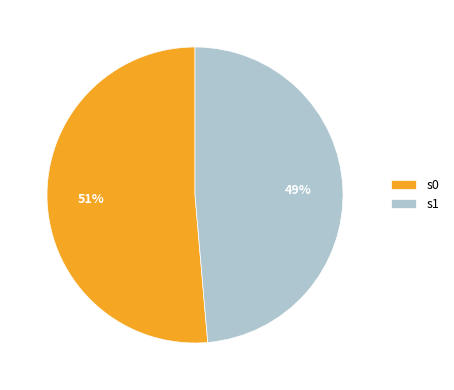

Is the sum of s0 and s1 greater than half?

Yes